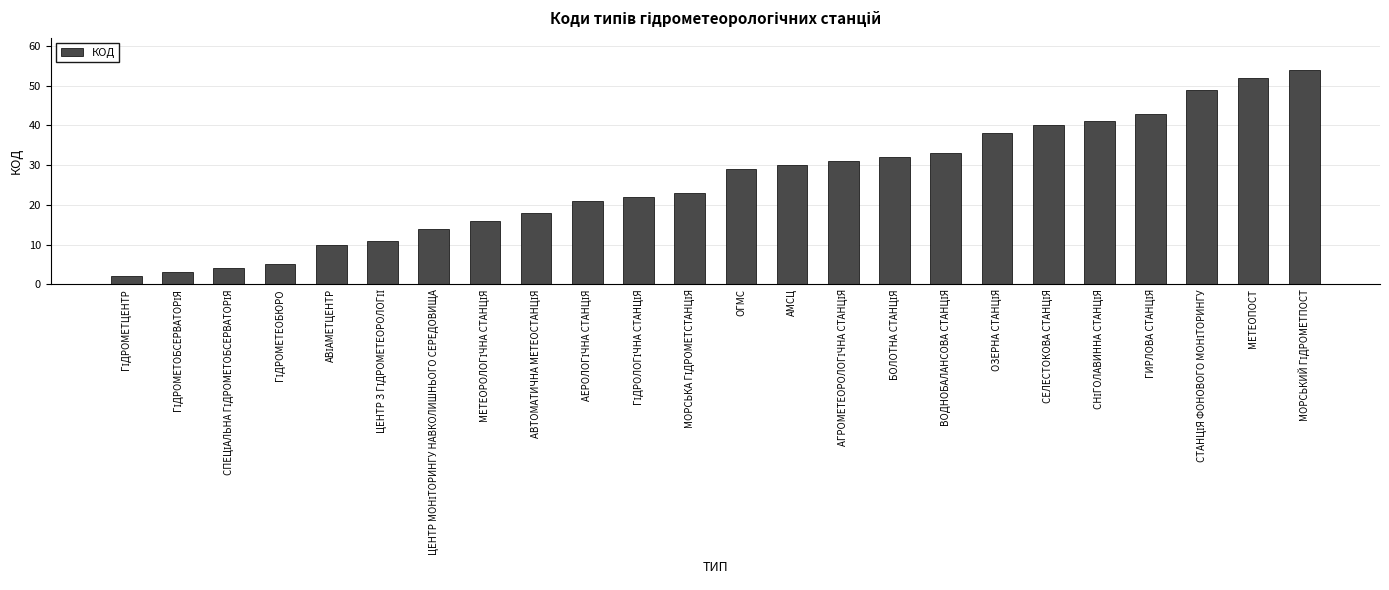

What is the minimum value shown in the chart?

2